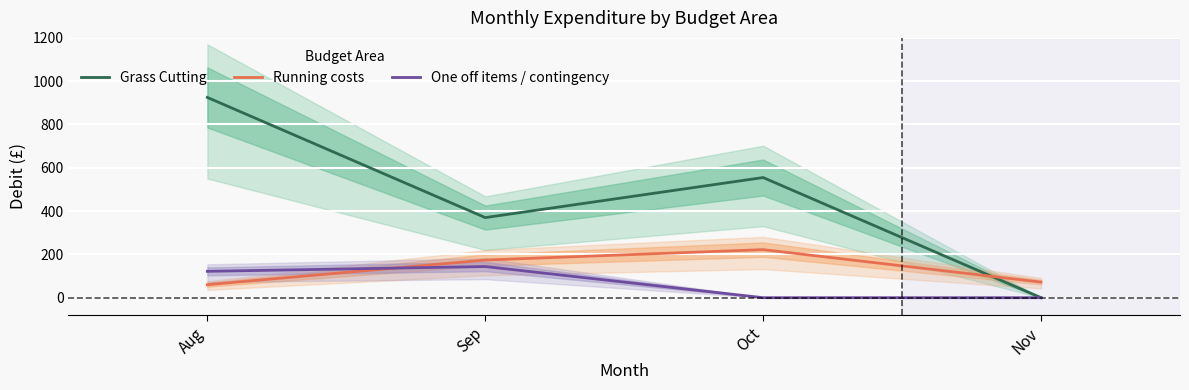

True or false: Running costs has more than 1 interior local peaks.

False